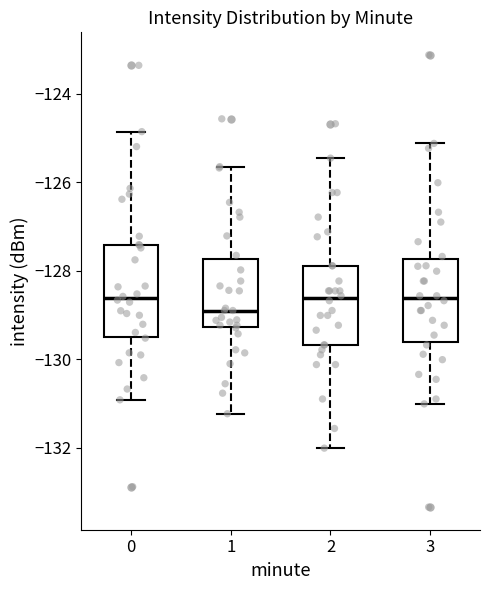

Where does the lower whisker of the box at x = 3 end on the y-axis? The values are not printed on the chart, so give them approximately, as read against the axis.

-131.0